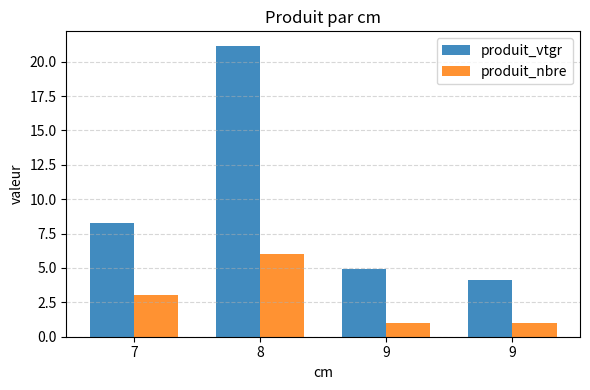

What is the difference between the second highest and second lowest values in the produit_vtgr series?

3.3